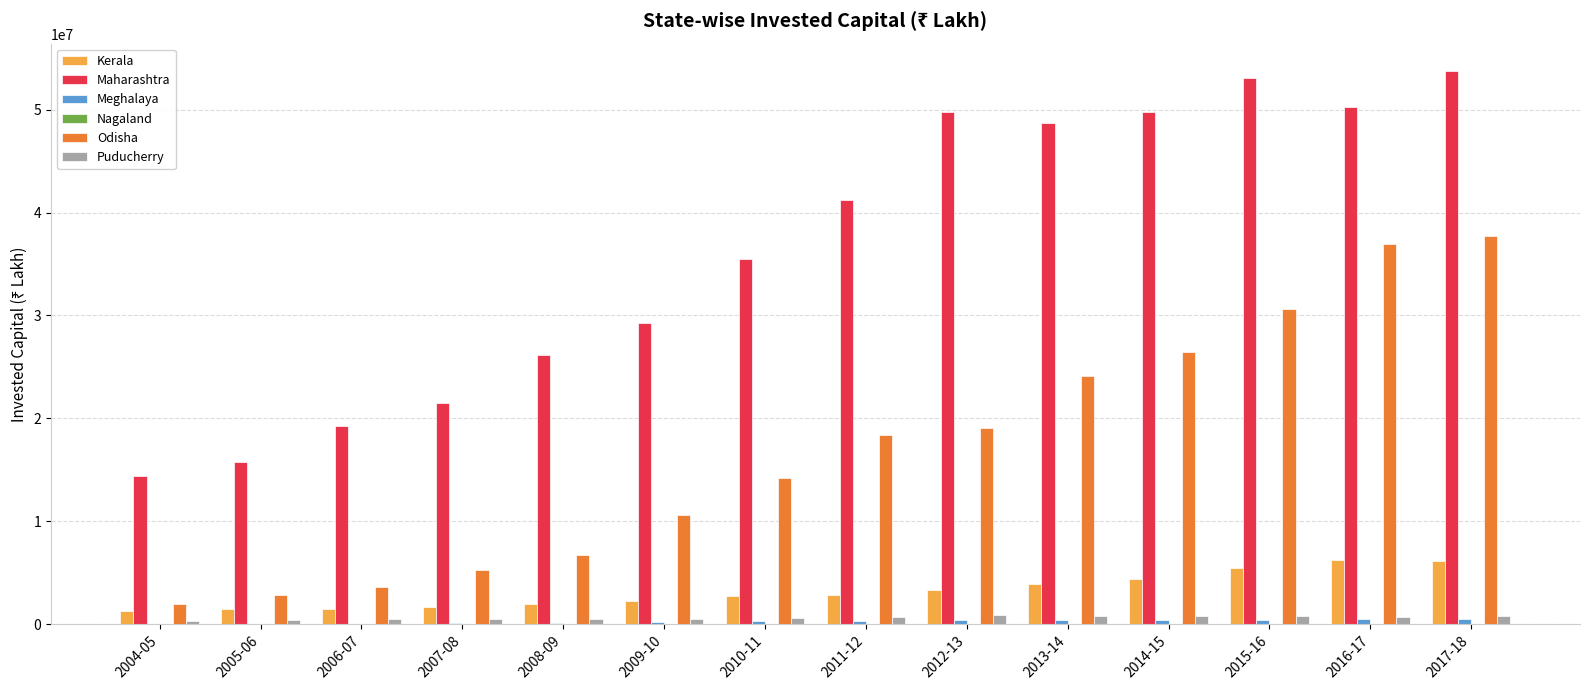

What is the average value of the Maharashtra series?

36305409